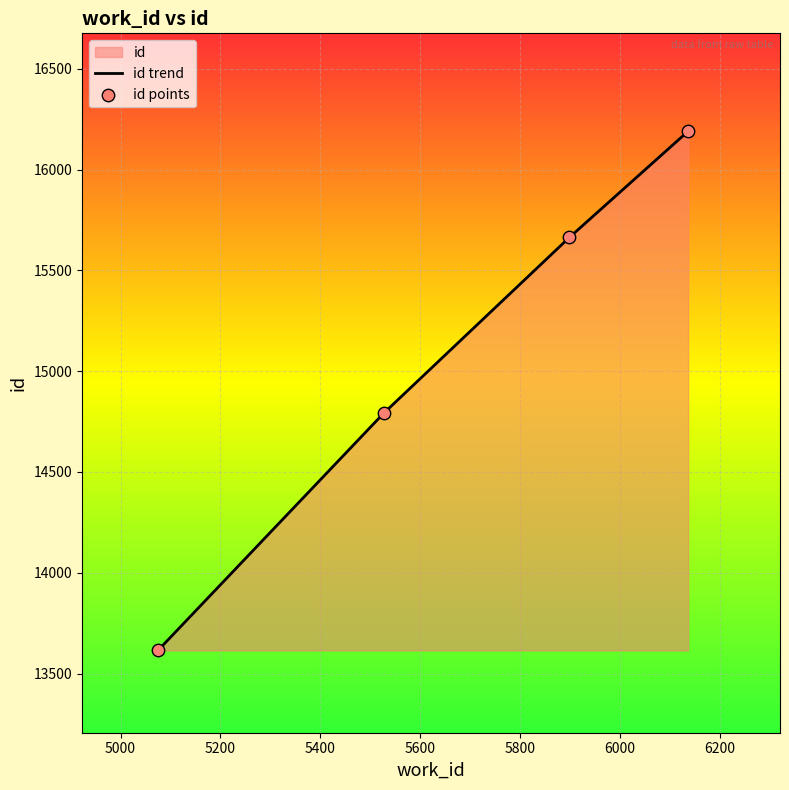

At how many categories does at least one series exceed 15105?

2